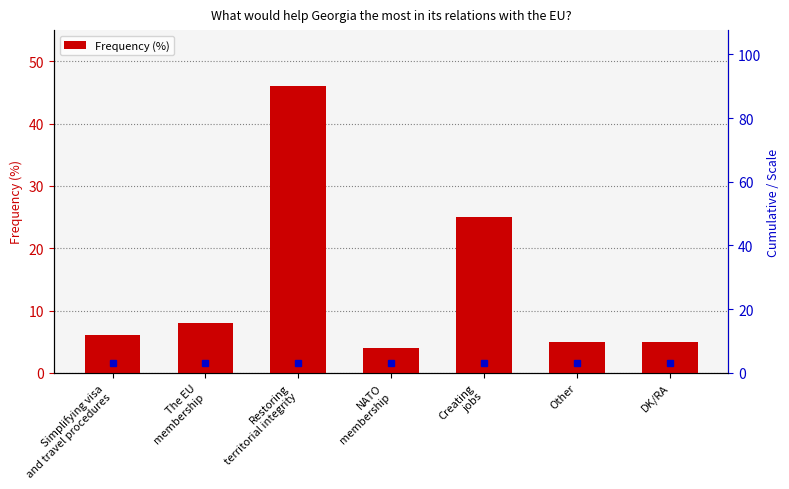

Which category has the lowest value across all series?

NATO
membership